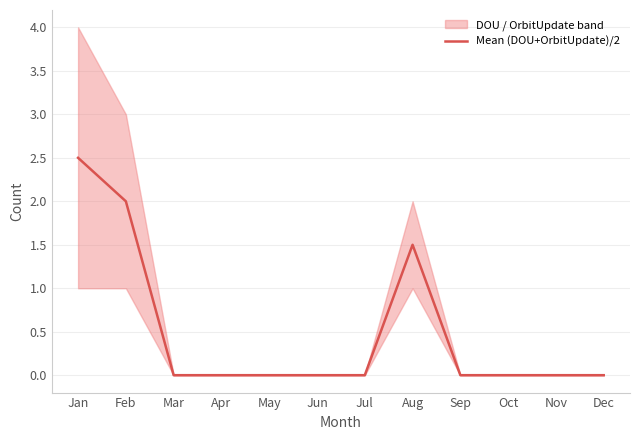

Reading left to right, what are all the values shown in this chart?

Jan=2.5	Feb=2.0	Mar=0.0	Apr=0.0	May=0.0	Jun=0.0	Jul=0.0	Aug=1.5	Sep=0.0	Oct=0.0	Nov=0.0	Dec=0.0